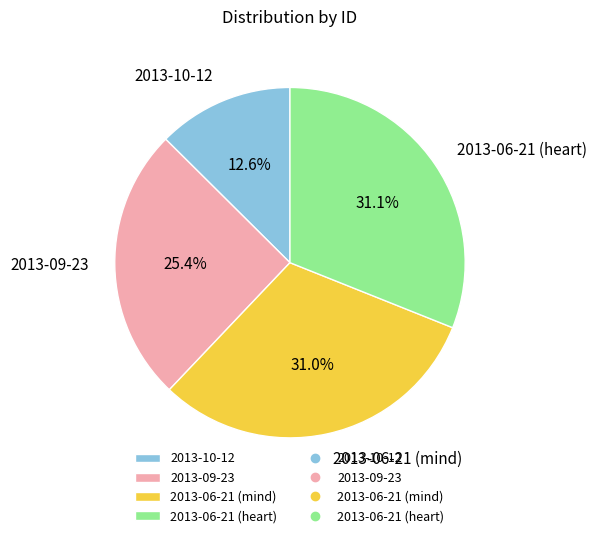

Is the sum of 2013-09-23 and 2013-06-21 (heart) greater than half?

Yes